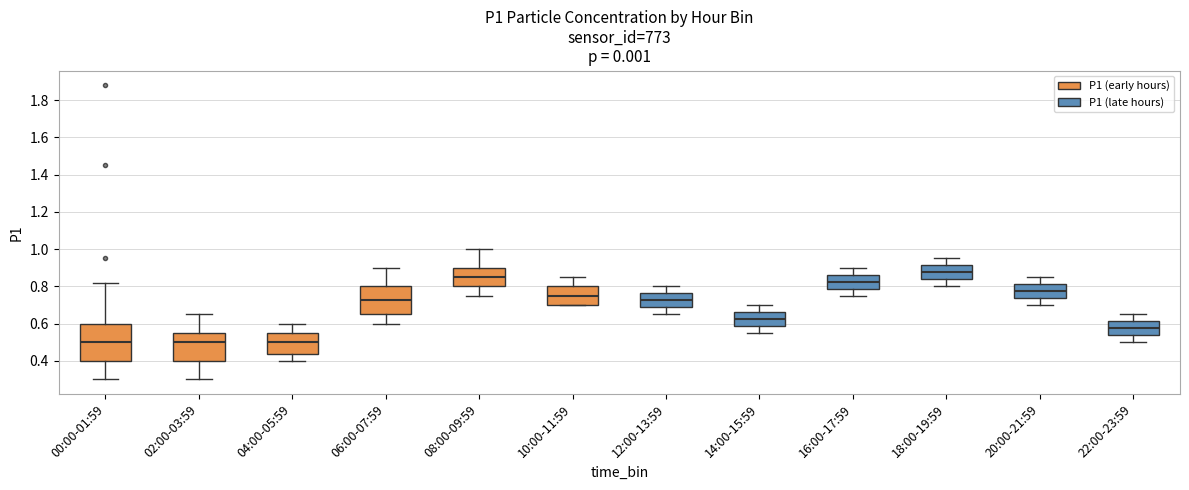

Where does the upper whisker of the box for 16:00-17:59 end on the y-axis? The values are not printed on the chart, so give them approximately, as read against the axis.

0.90